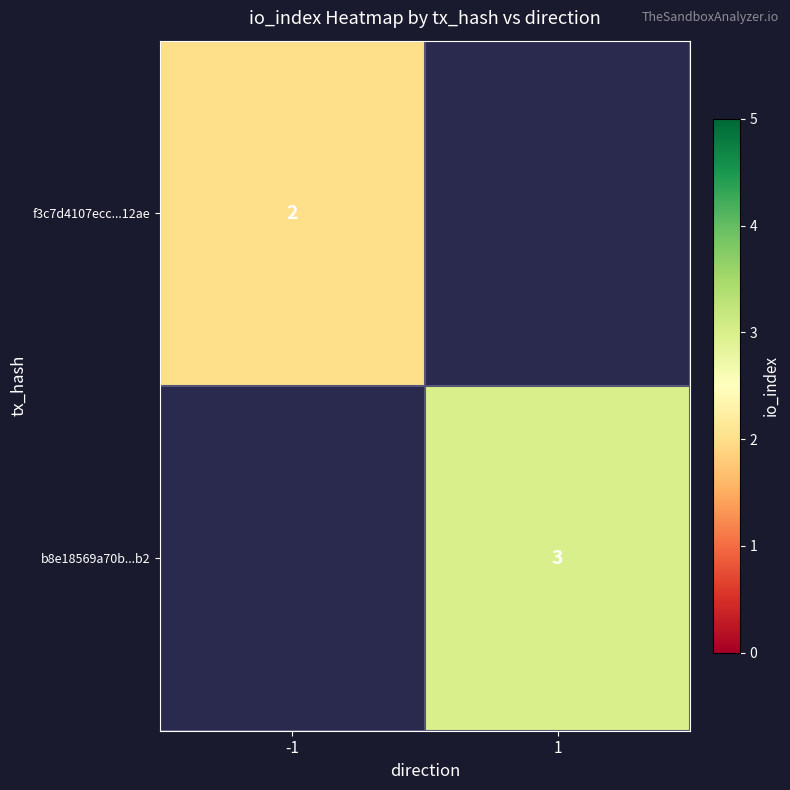

What is the greatest value displayed?

3.0